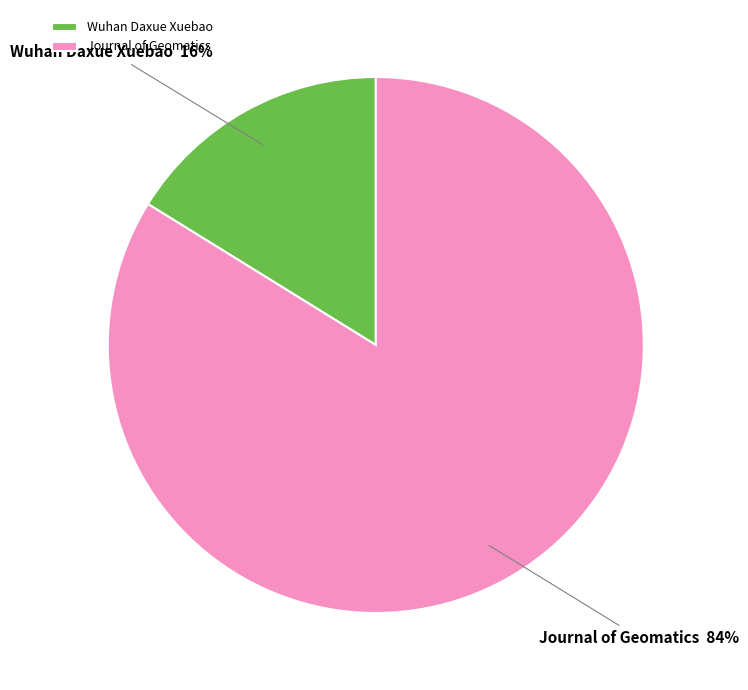

Which slice is the largest?

Journal of Geomatics